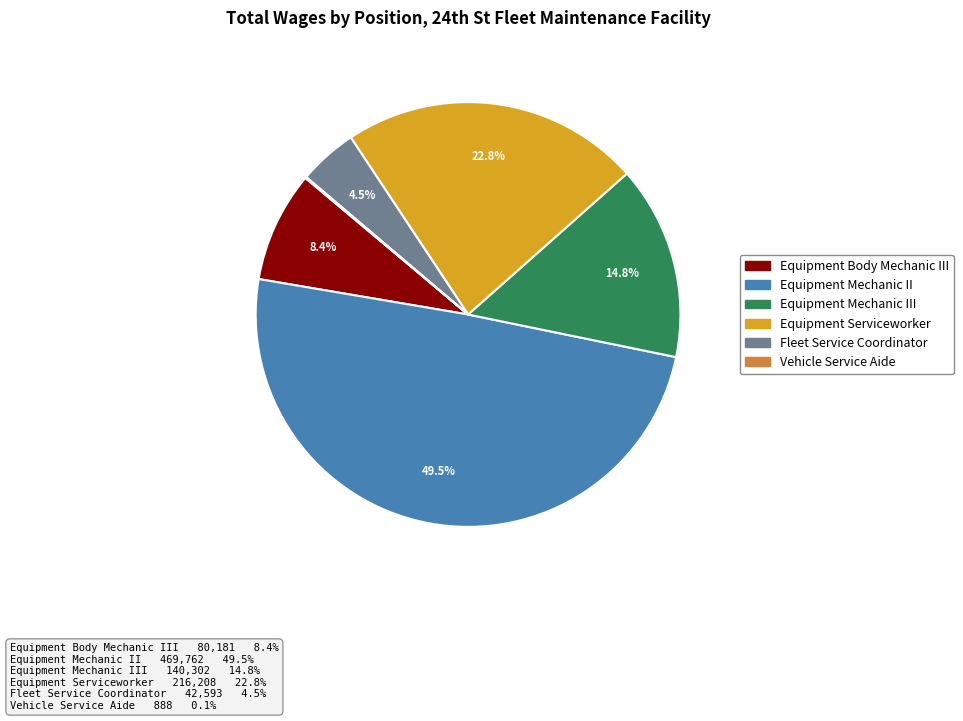

Is there a majority slice in this chart?

No